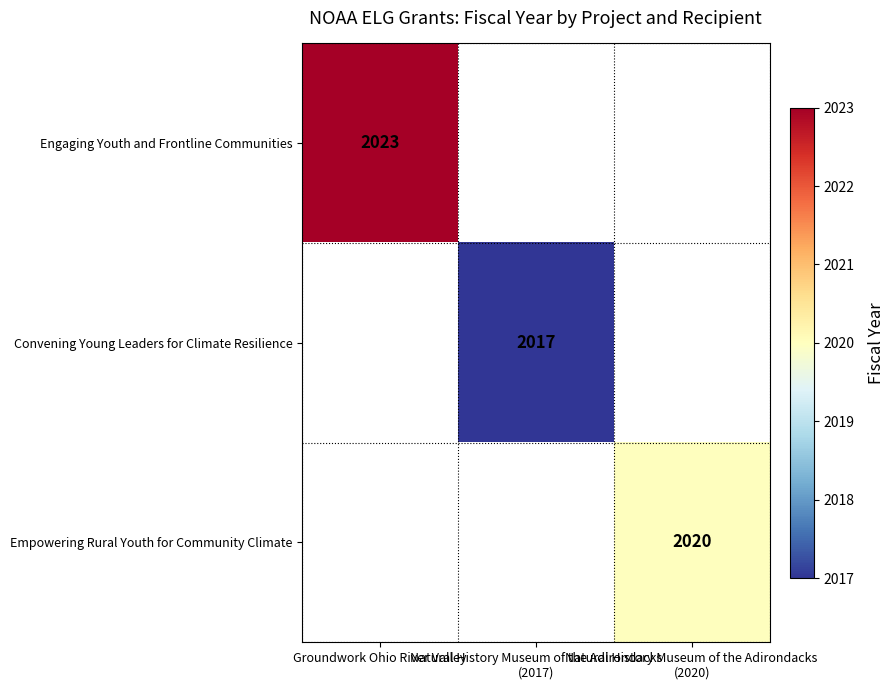

At how many categories does at least one series exceed 2018?

2